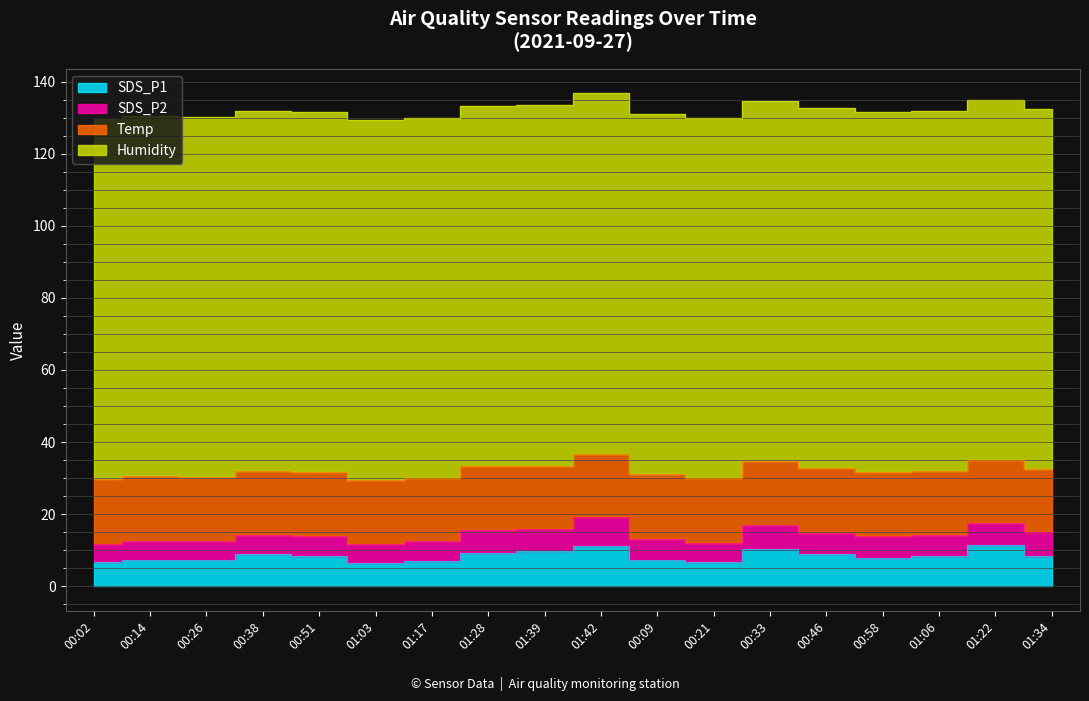

What is the average value of the Temp series?

17.8